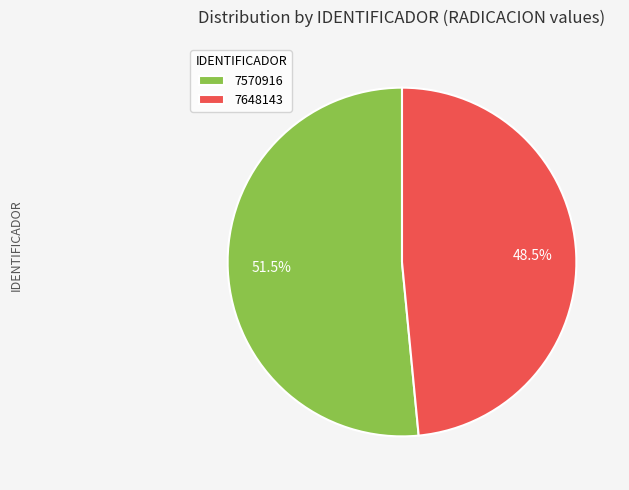

The 7648143 slice represents 62% of the pie. True or false?

False